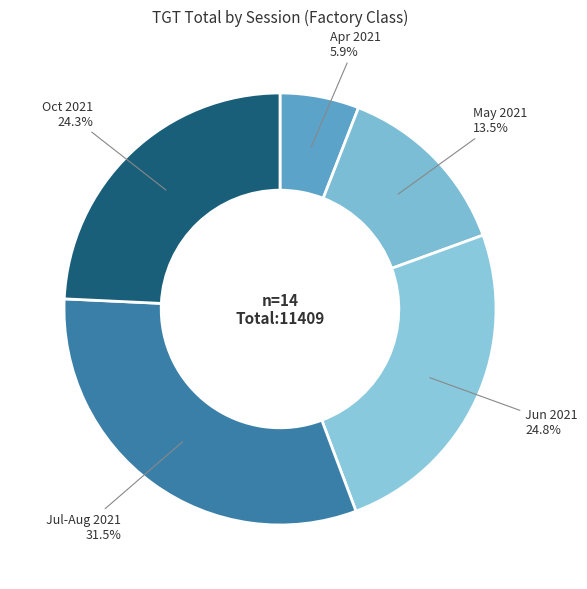

How many segments does this pie chart have?

5